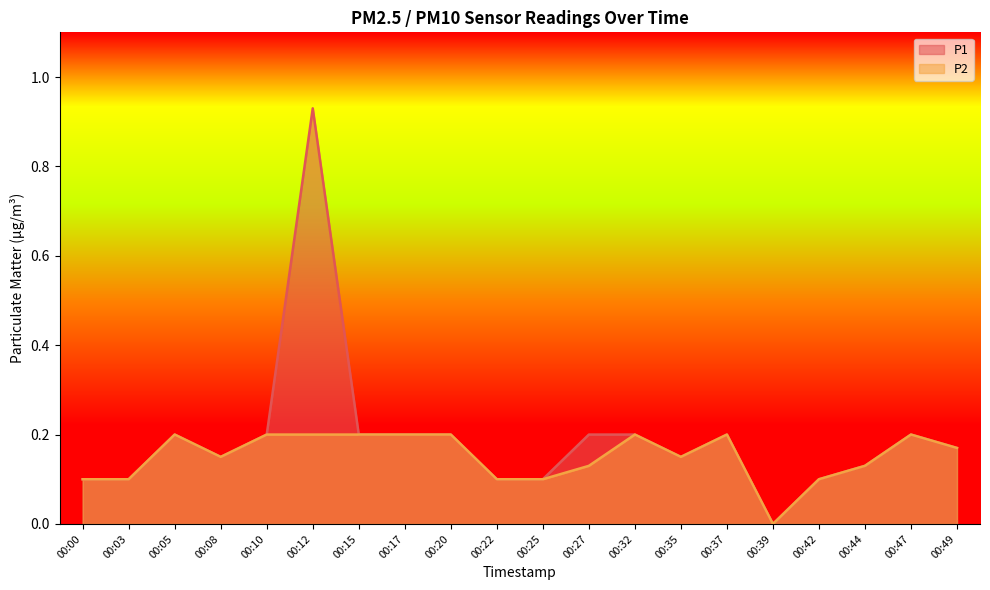

Between 00:20 and 00:47, which series saw the biggest shift?

P1